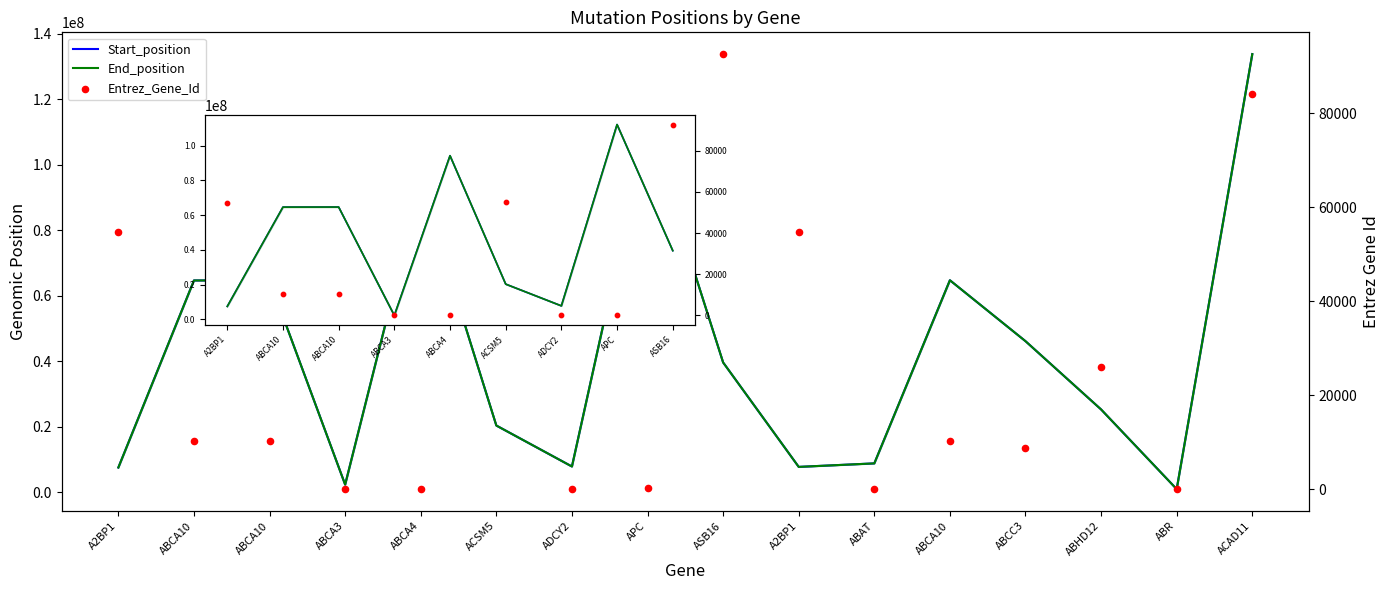

Is the value of End_position at ASB16 greater than the value of Entrez_Gene_Id at APC?

Yes